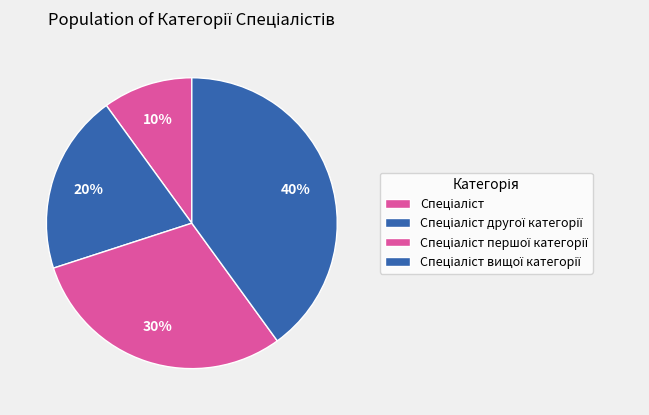

How many slices are in this pie chart?

4